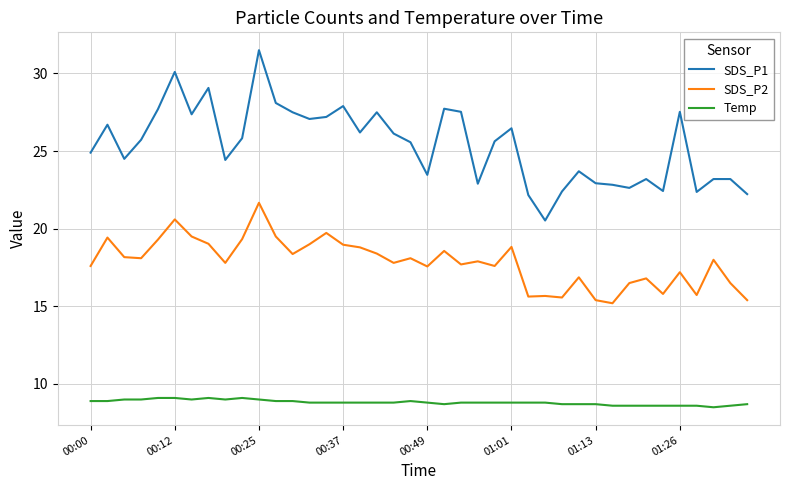

What is the maximum value shown in the chart?

31.5